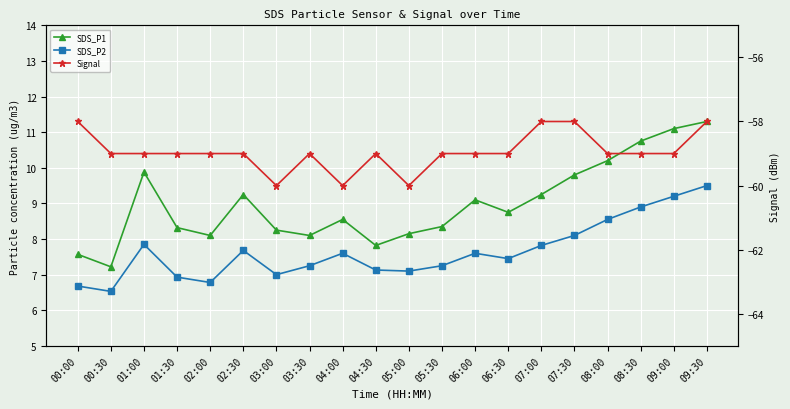

How many lines are shown in the chart?

3